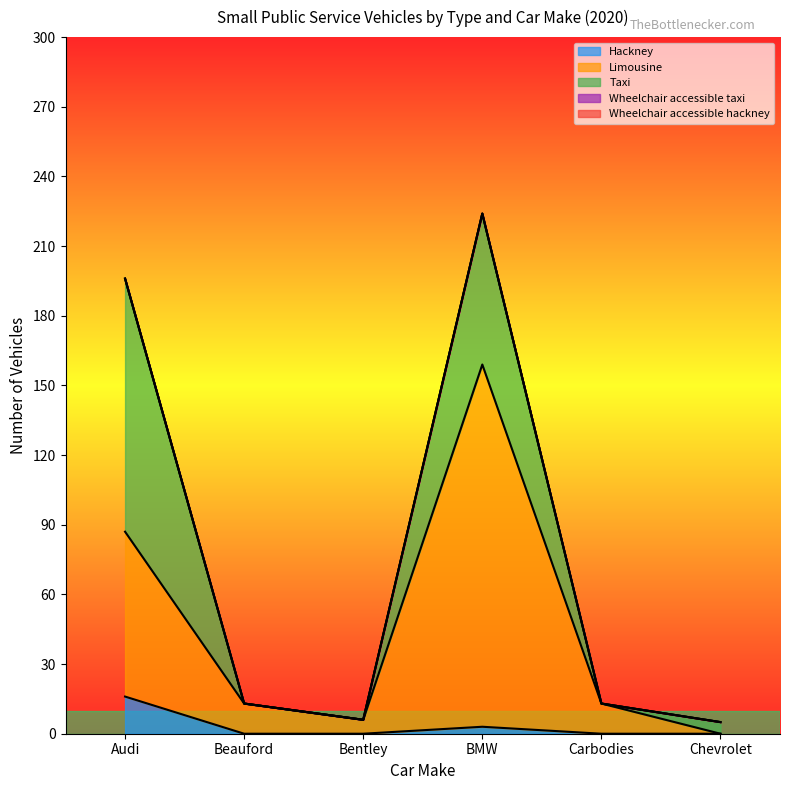

What is the maximum value shown in the chart?

156